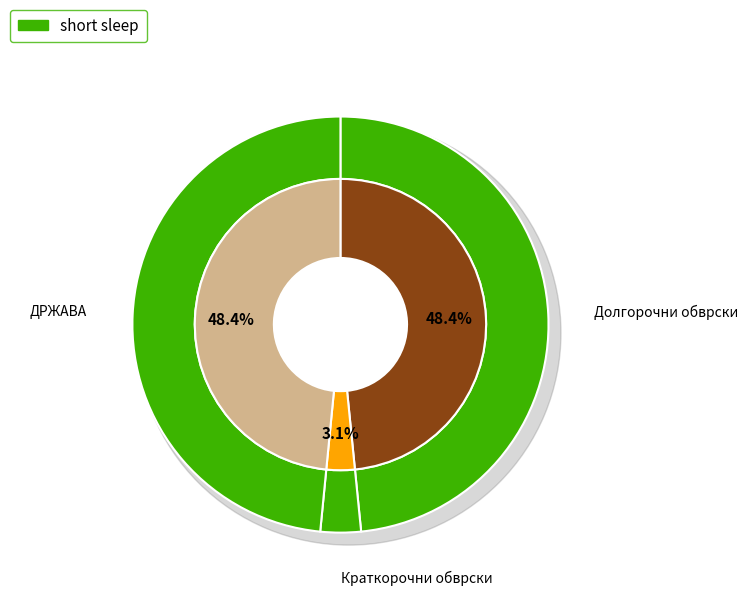

True or false: ДРЖАВА accounts for 39% of the total.

False